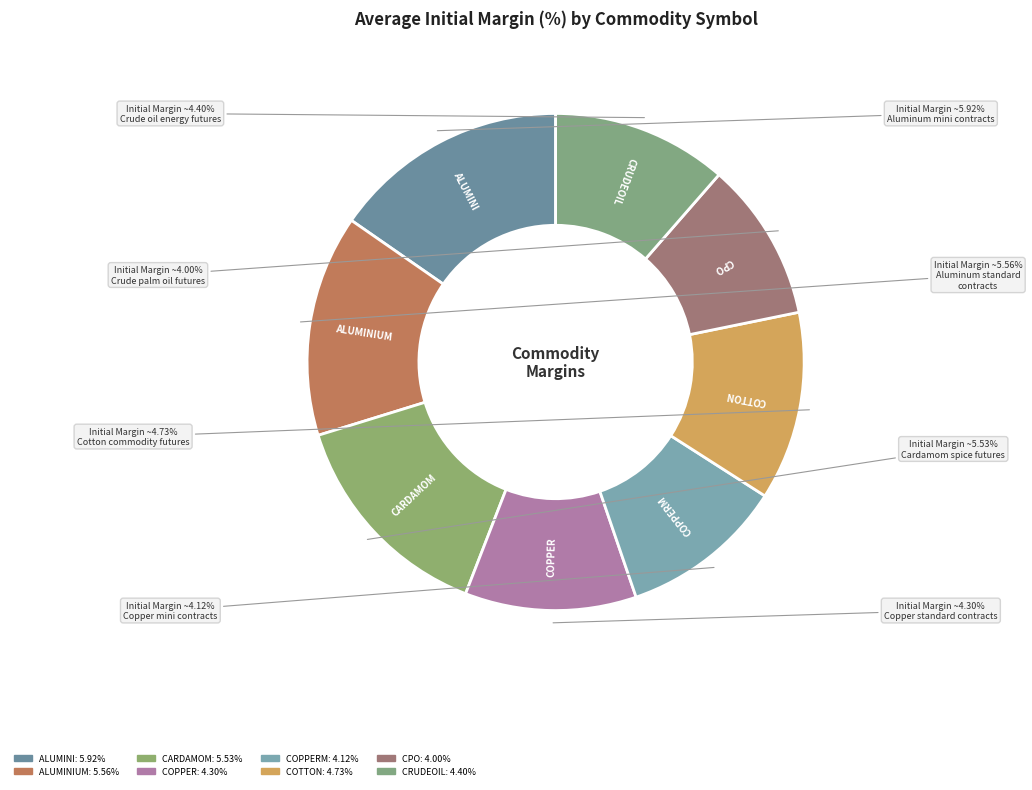

What is the smallest slice in the pie chart?

CPO